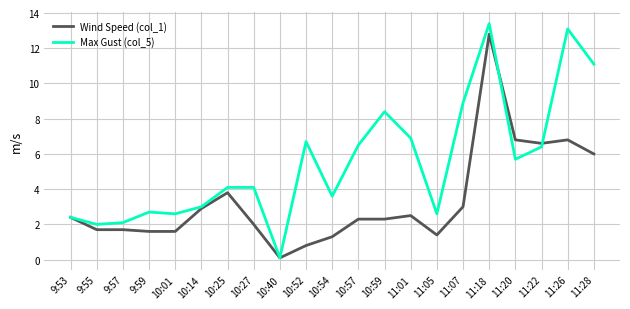

What is the highest value of the Max Gust (col_5) series?

13.4